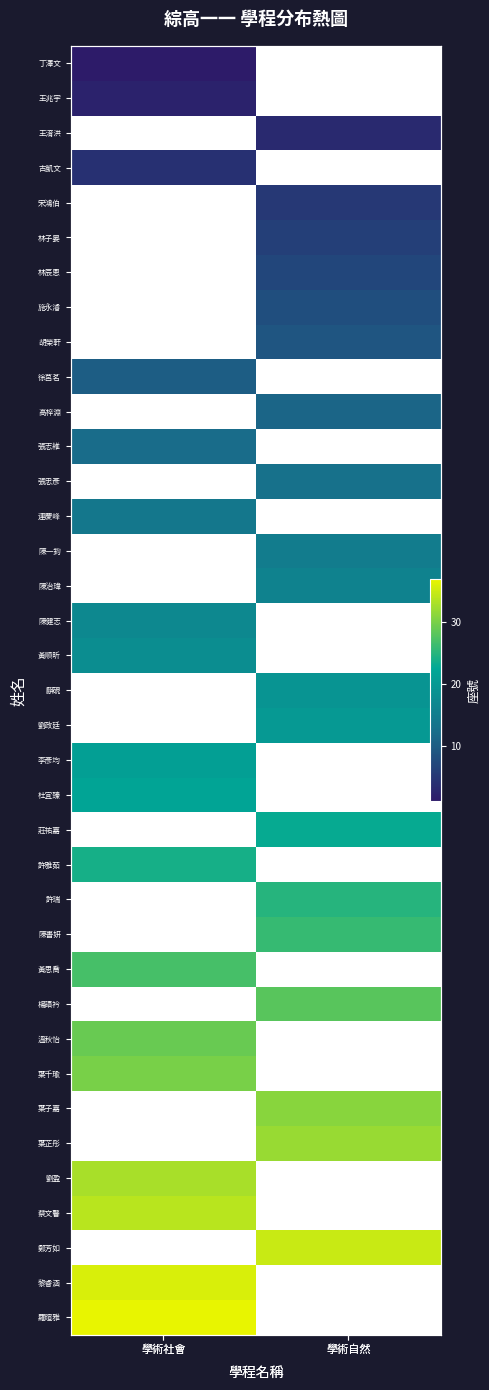

Rank the series at 學術自然 from highest to lowest value.

鄭芳如, 葉芷彤, 葉子嘉, 楊語衿, 陳書妍, 許瑞, 莊祐嘉, 劉政廷, 麒硯, 陳治瑋, 陳一鈞, 張忠彥, 高梓淵, 胡榮軒, 施永濬, 林辰恩, 林子晏, 宋鴻伯, 王淯洪, 丁澤文, 王兆宇, 古凱文, 徐莒茗, 張志維, 連慶峰, 陳健志, 黃順昕, 李彥均, 杜宜臻, 許雅茹, 黃思喬, 溫秋怡, 葉千瑜, 劉盈, 蔡文馨, 黎睿涵, 羅暄雅